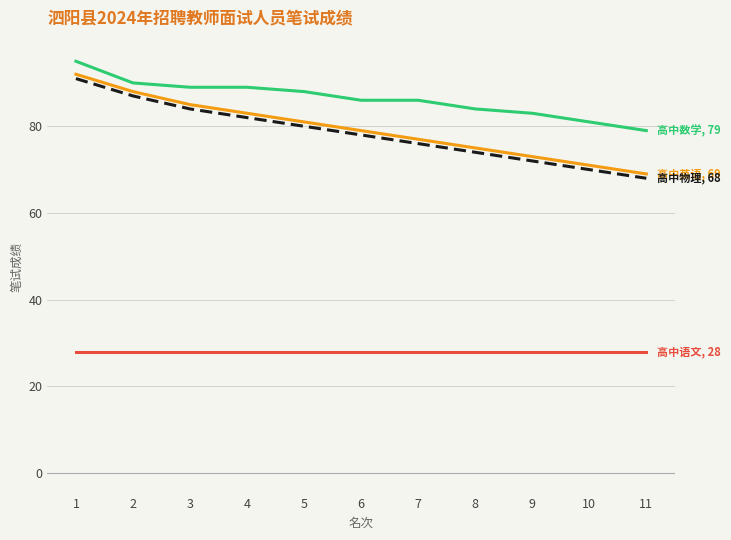

What is the total value across all series at 11?

244